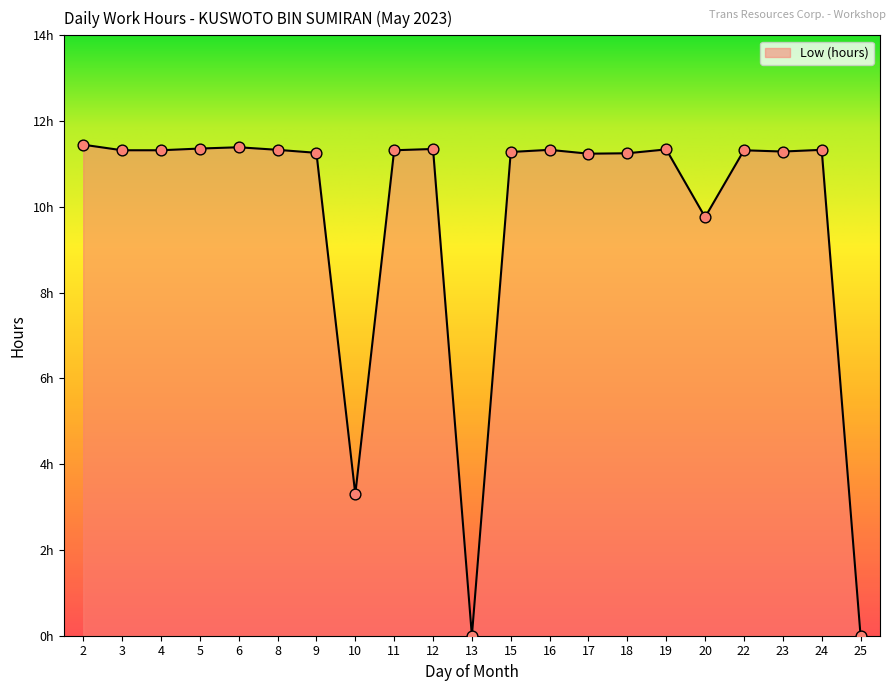

What is the ratio of the value at 20 to the value at 4?

0.9